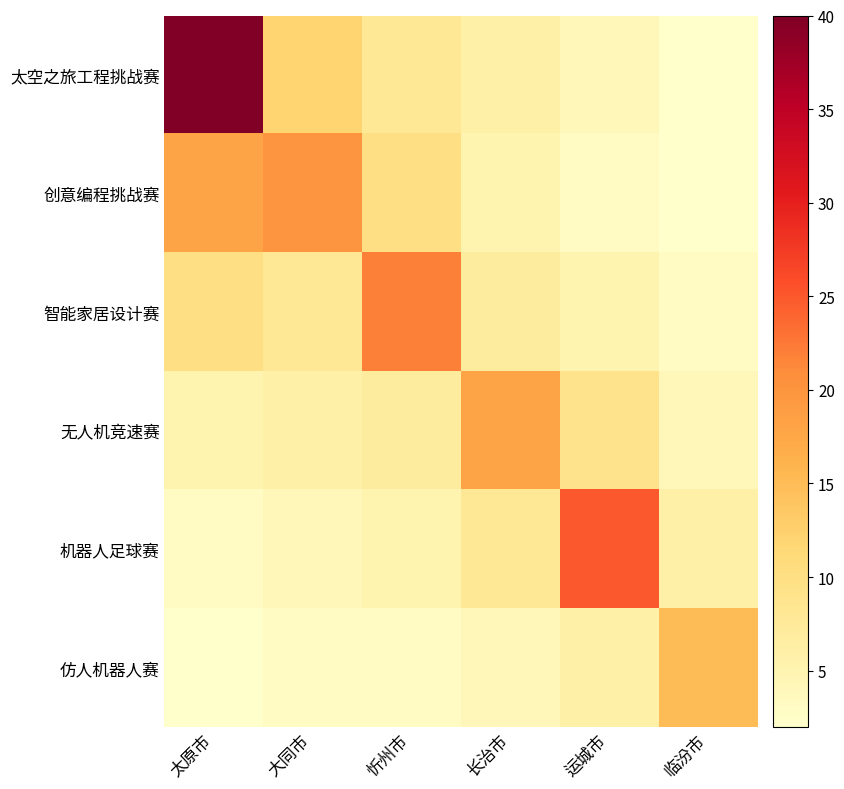

Which series has the largest total across all categories?

太空之旅工程挑战赛